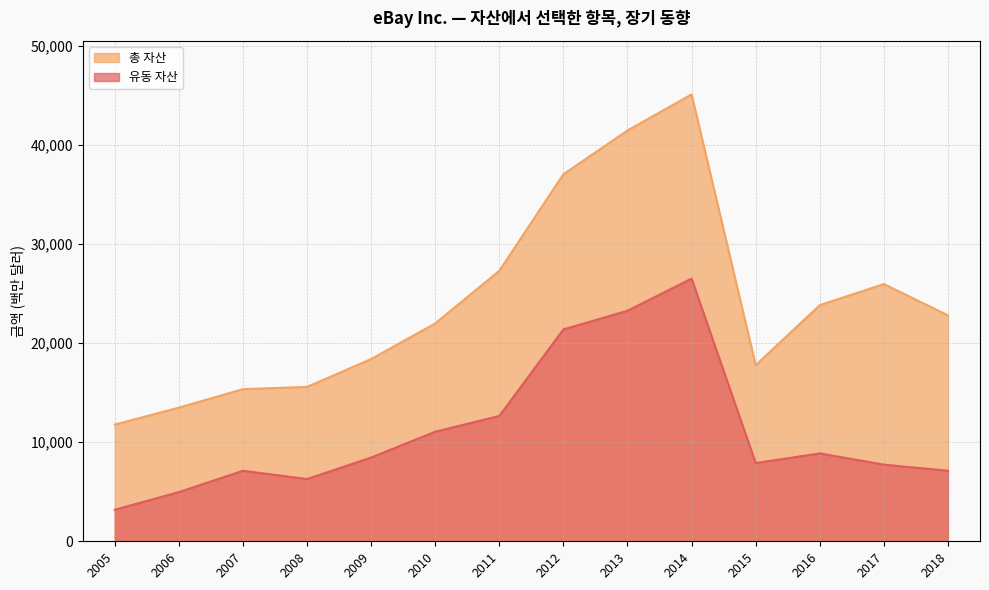

Reading left to right, transcribe all the data shown in this chart.

유동 자산: 3183	4971	7123	6287	8460	11065	12661	21398	23283	26531	7904	8875	7743	7126
총 자산: 11789	13494	15366	15592	18408	22004	27320	37074	41488	45132	17785	23847	25981	22819